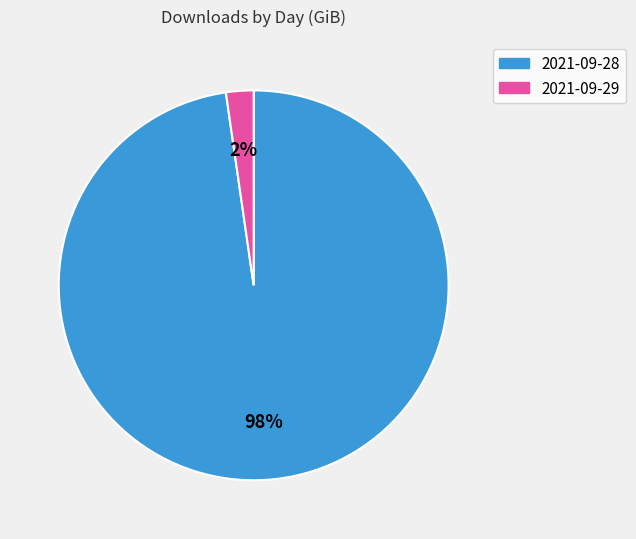

Is 2021-09-28 the majority of the pie?

Yes